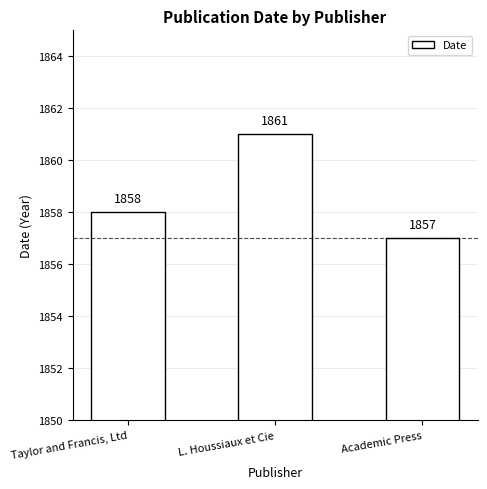

What is the maximum value shown in the chart?

1861